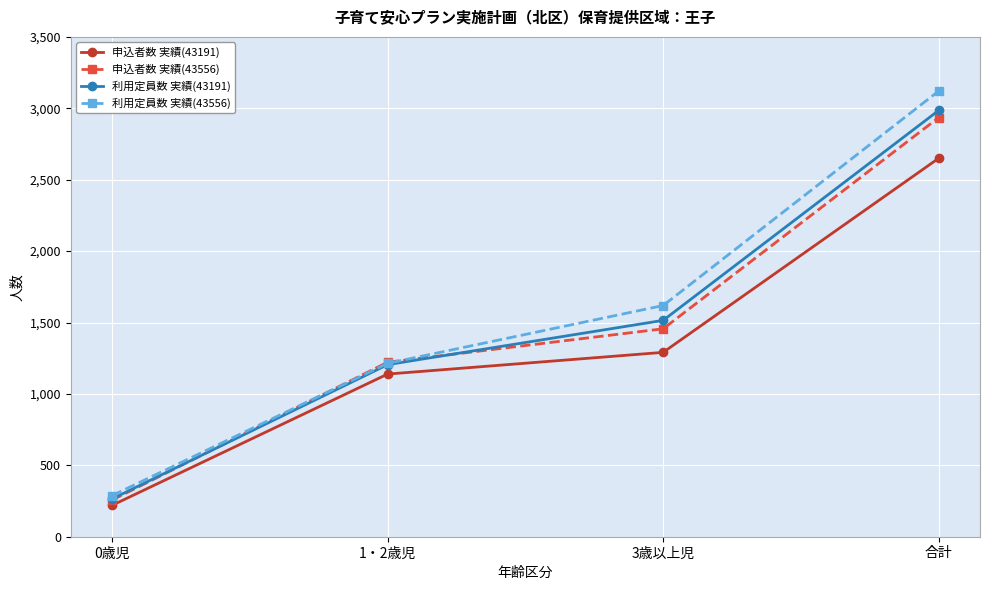

What is the difference between the maximum and minimum values in the 利用定員数 実績(43556) series?

2833